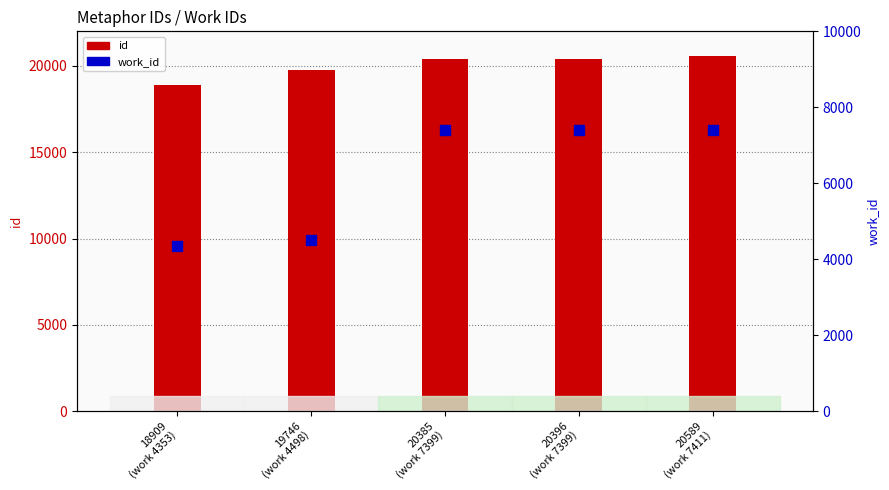

Which series contains the lowest Y value?

work_id